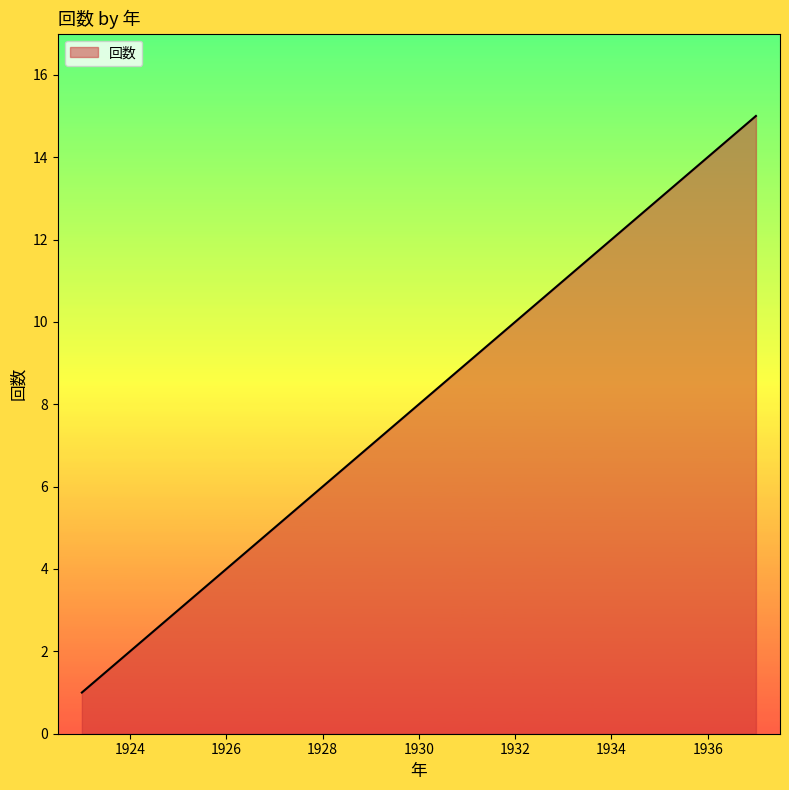

Does the chart display data point markers on the line(s)?

No